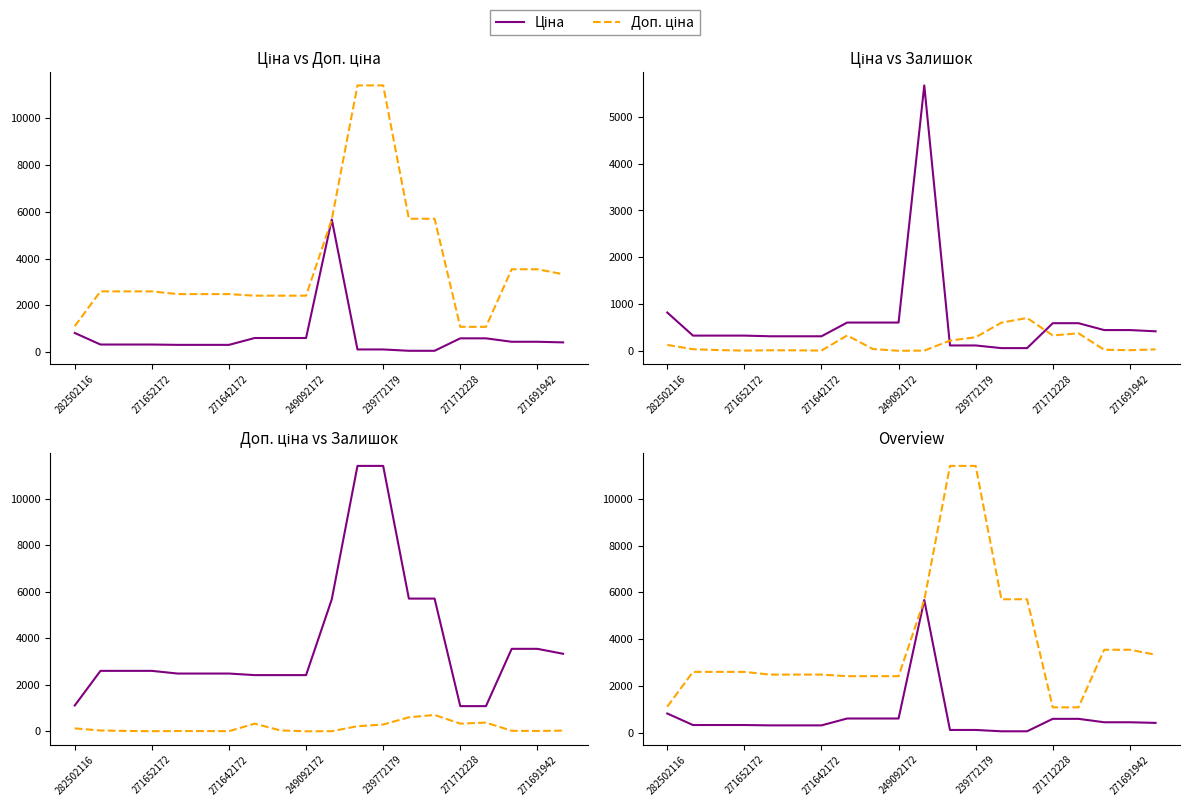

Reading left to right, list all the values displayed in this chart.

Ціна: 818.5	324.8	324.8	324.8	310.3	310.3	310.3	603.7	603.7	603.7	5673.8	114.1	114.1	57.0	57.0	589.9	589.9	443.1	443.1	416.6
Доп. ціна: 1109.2	2598.3	2598.3	2598.3	2482.4	2482.4	2482.4	2414.8	2414.8	2414.8	5673.8	11410.0	11410.0	5705.0	5705.0	1081.7	1081.7	3545.0	3545.0	3332.5
Залишок: 125.0	34.0	15.0	4.0	11.0	10.0	4.0	328.0	38.0	0.0	4.0	218.0	290.0	601.0	702.0	328.0	374.0	22.0	13.0	30.0